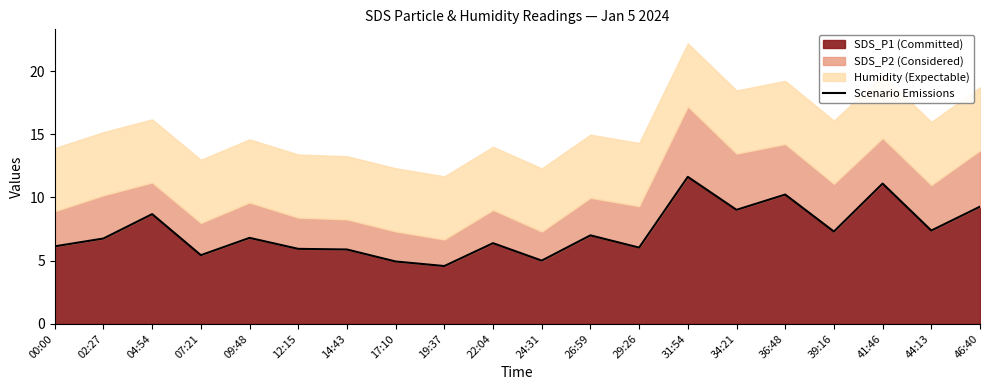

Reading left to right, extract all data points from this chart.

00:00=6.1	02:27=6.8	04:54=8.7	07:21=5.4	09:48=6.8	12:15=5.9	14:43=5.9	17:10=4.9	19:37=4.6	22:04=6.4	24:31=5.0	26:59=7.0	29:26=6.0	31:54=11.6	34:21=9.0	36:48=10.2	39:16=7.3	41:46=11.1	44:13=7.4	46:40=9.3